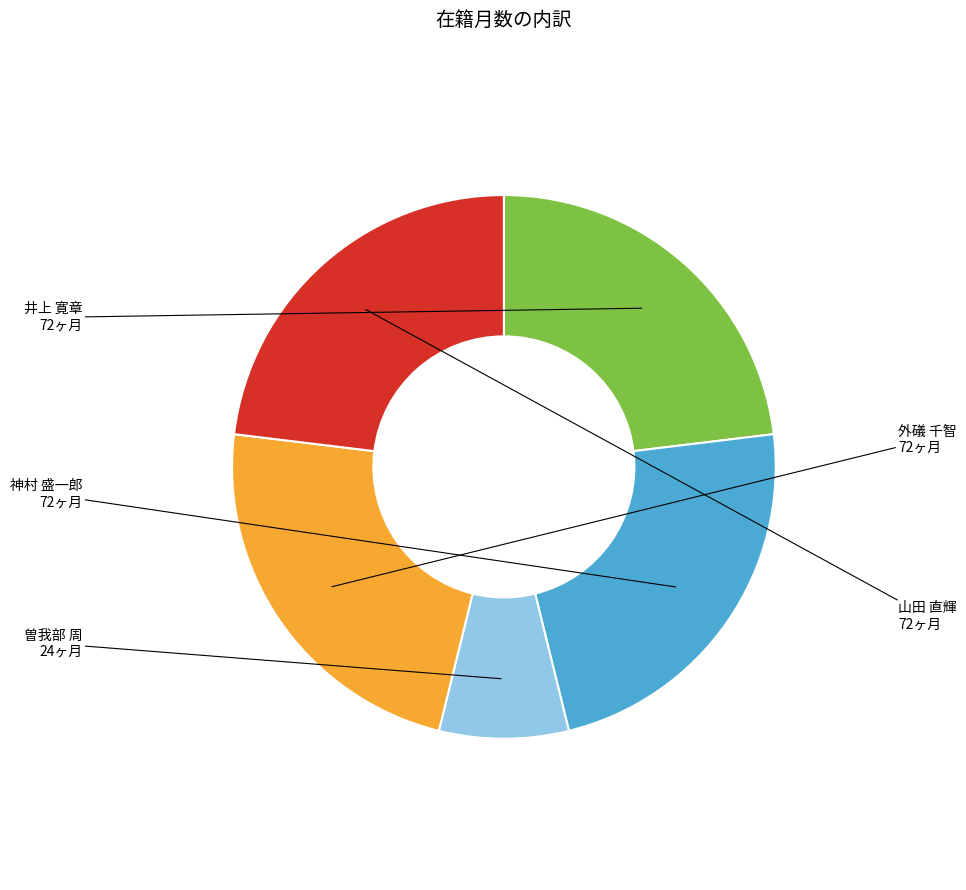

Is there any slice that represents more than half of the pie?

No